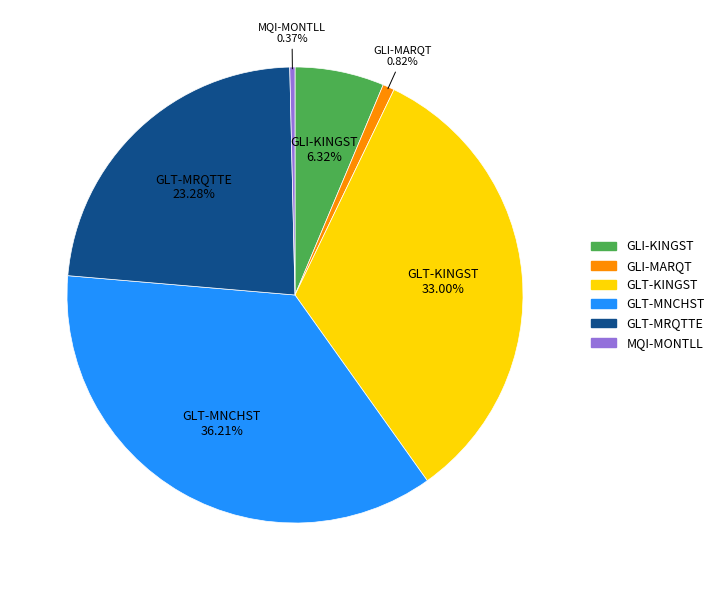

Which has a higher value, MQI-MONTLL or GLI-KINGST?

GLI-KINGST